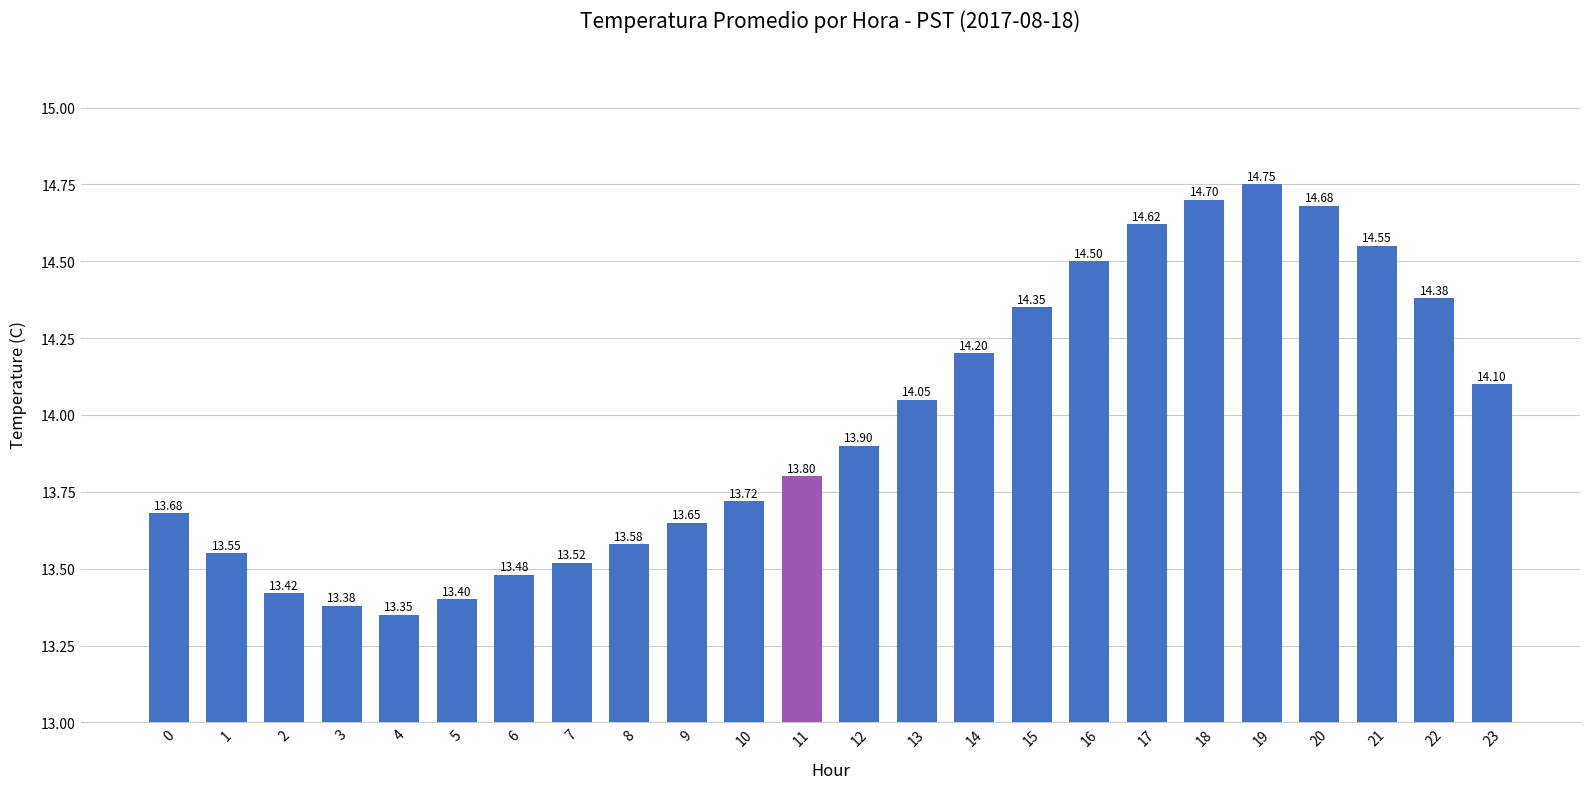

Does the chart contain any negative values?

No